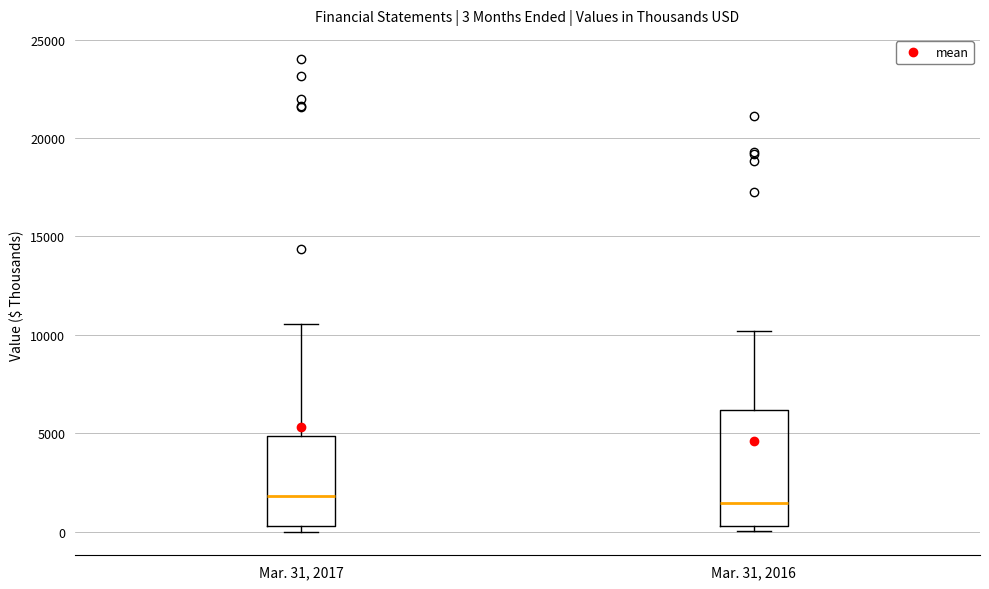

Which box is the tallest, from its lower edge to its upper edge?

Mar. 31, 2016